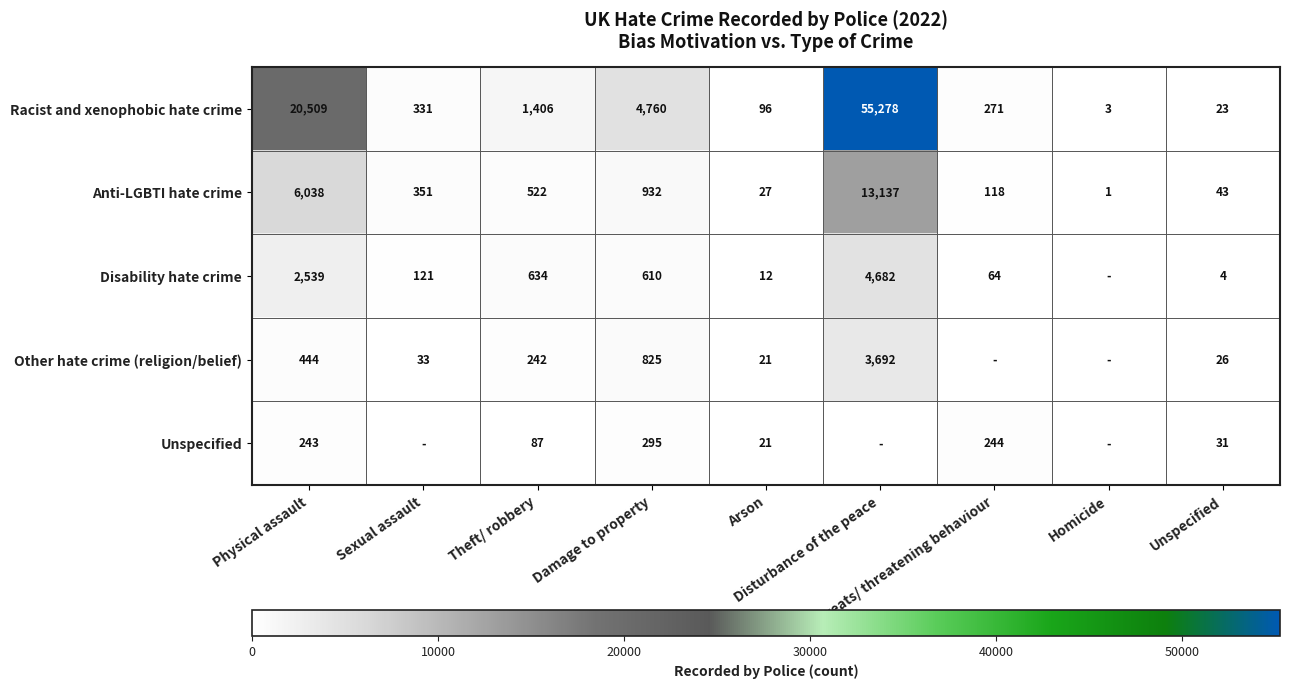

At which category is the sum across all series the highest?

Disturbance of the peace